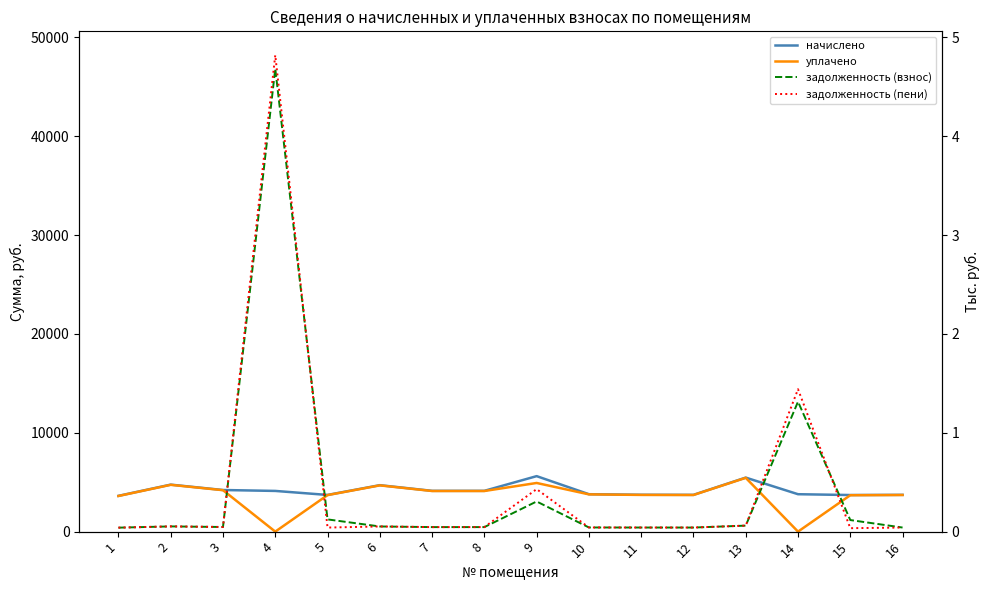

Reading left to right, what are all the values shown in this chart?

начислено: 3619.7	4755.5	4210.7	4118.4	3712.1	4700.1	4127.6	4127.6	5614.3	3785.9	3730.5	3721.3	5466.5	3785.9	3702.9	3721.3
уплачено: 3604.4	4735.4	4192.9	0.0	3696.4	4680.2	4110.1	4110.1	4923.0	3769.9	3714.8	3706.2	5443.4	0.0	3684.2	3705.6
задолженность (взнос): 402.2	528.4	467.9	46835.2	1237.3	522.2	458.6	458.6	3051.3	420.7	414.5	413.0	607.4	13148.7	1171.1	413.5
задолженность (пени): 402.2	528.4	467.9	48208.0	412.4	522.2	458.6	458.6	4299.7	420.7	414.5	412.9	607.4	14410.7	348.2	413.5